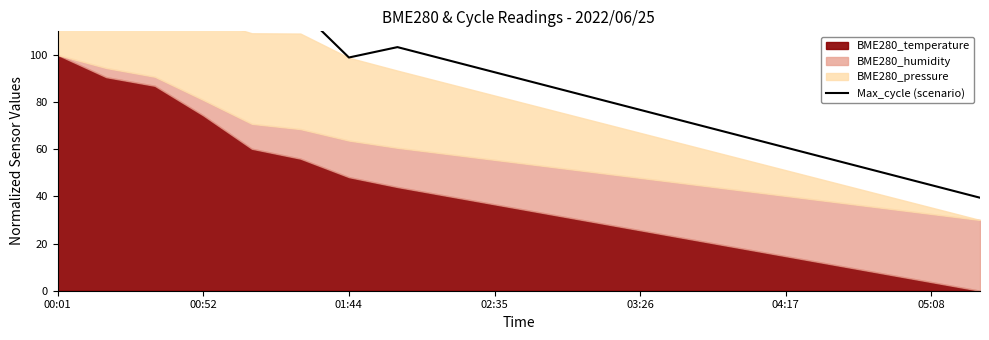

Does the chart display data point markers on the line(s)?

No